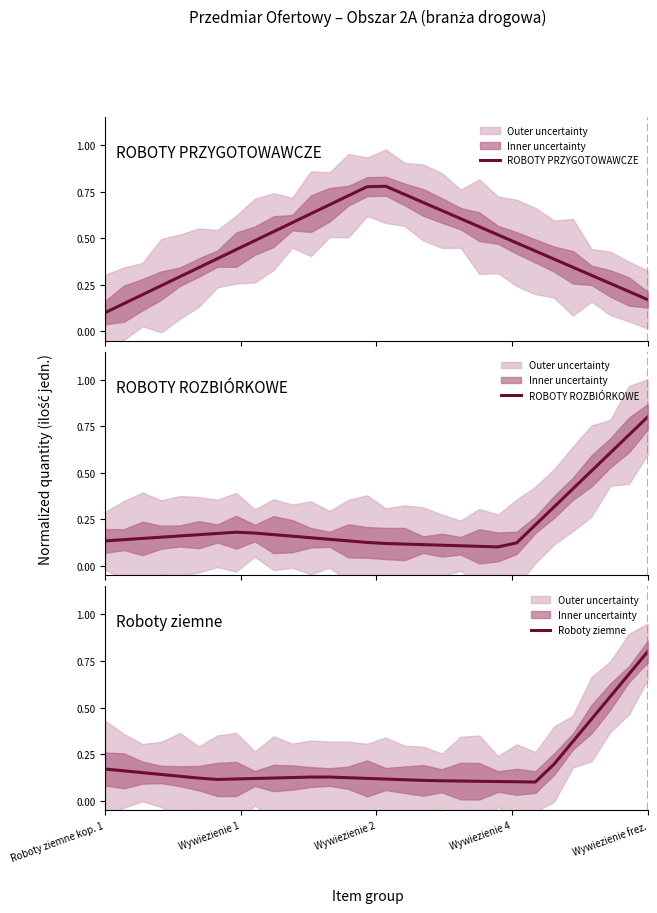

What are all the series names shown in the legend?

ROBOTY PRZYGOTOWAWCZE, ROBOTY ROZBIÓRKOWE, Roboty ziemne